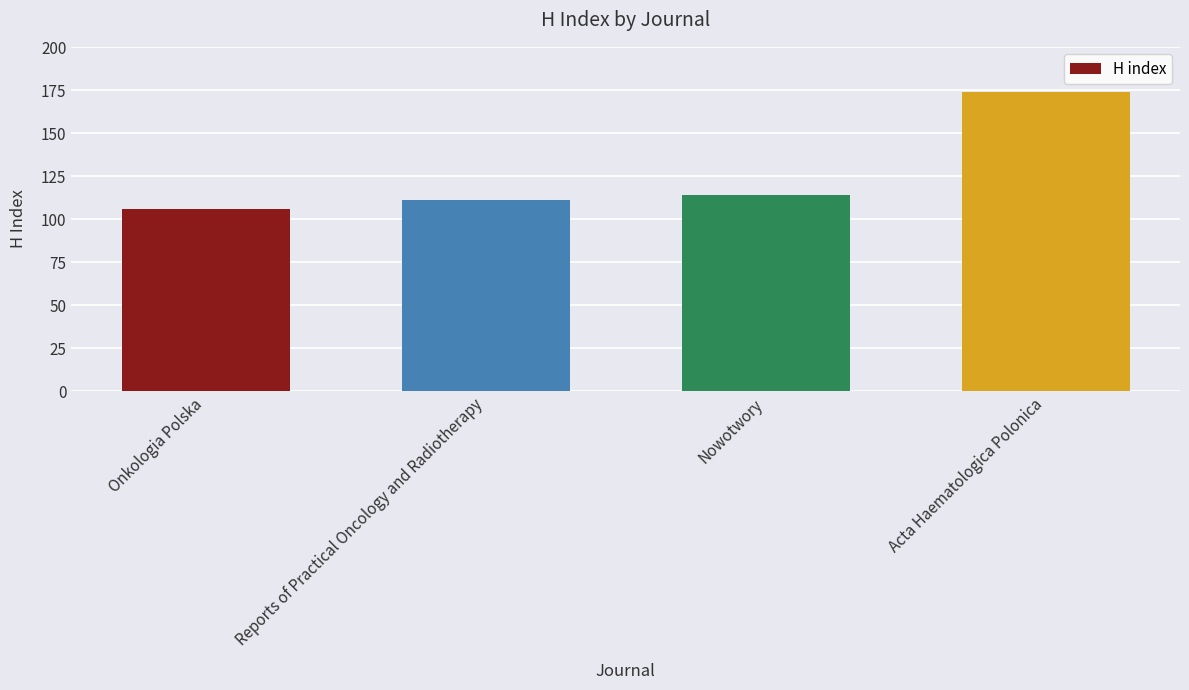

Reading left to right, transcribe all the data shown in this chart.

106	111	114	174